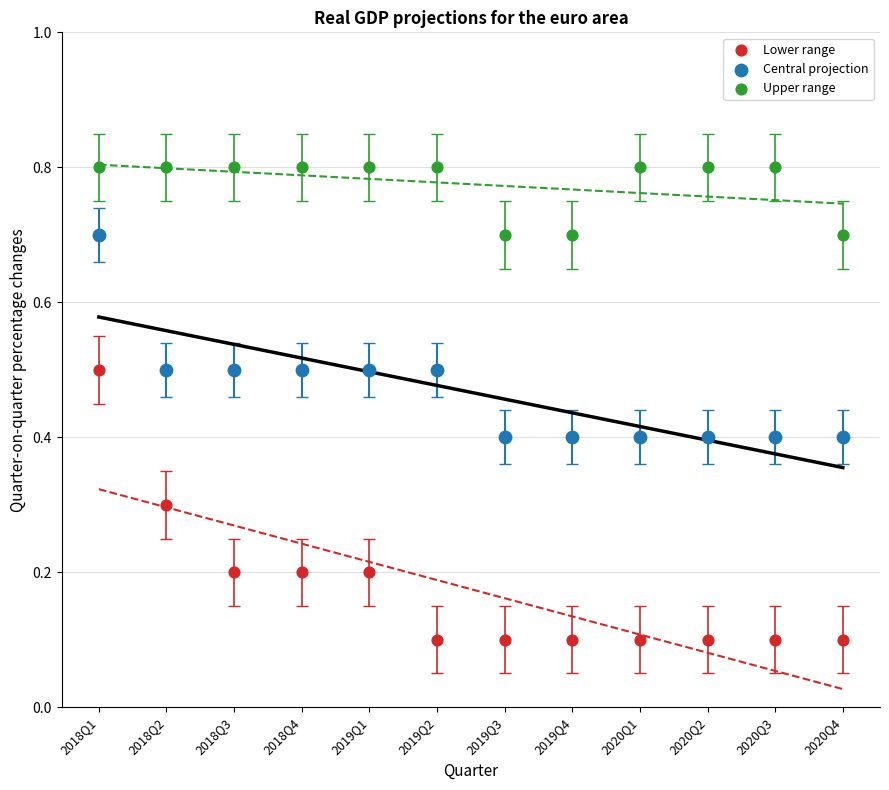

Which series contains the highest Y value?

Upper range